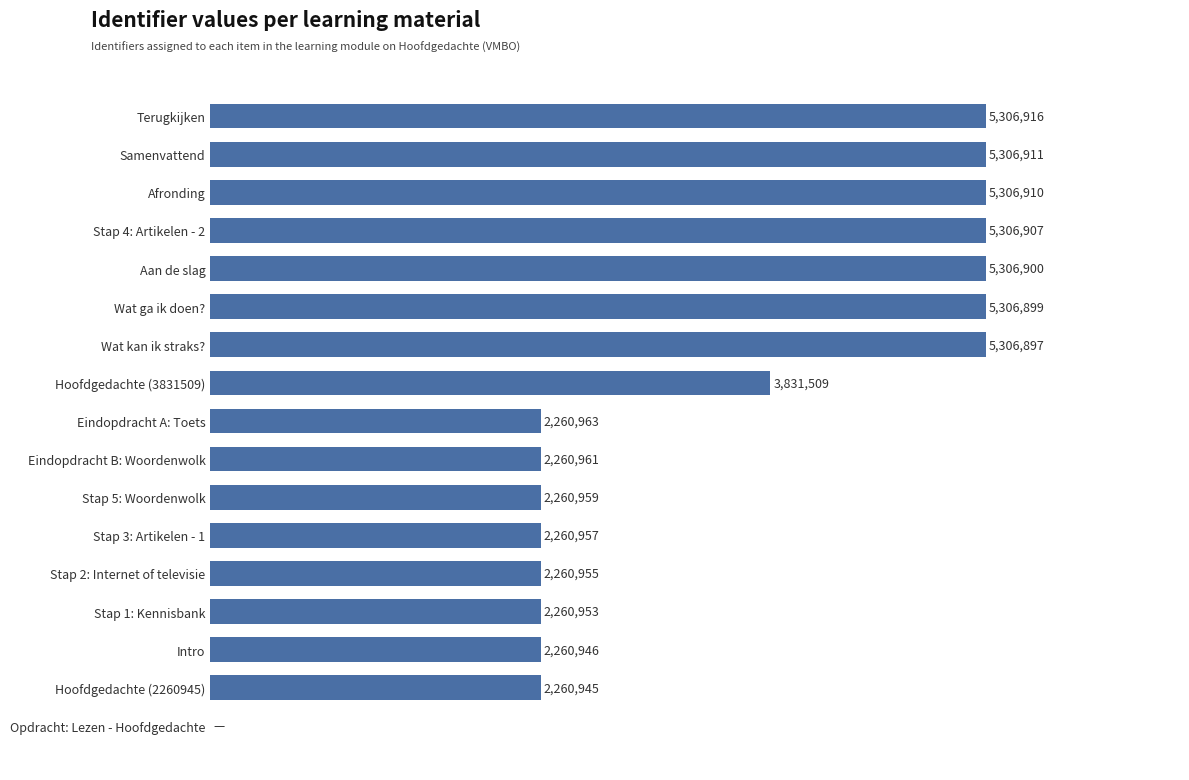

Are the bars horizontal?

Yes